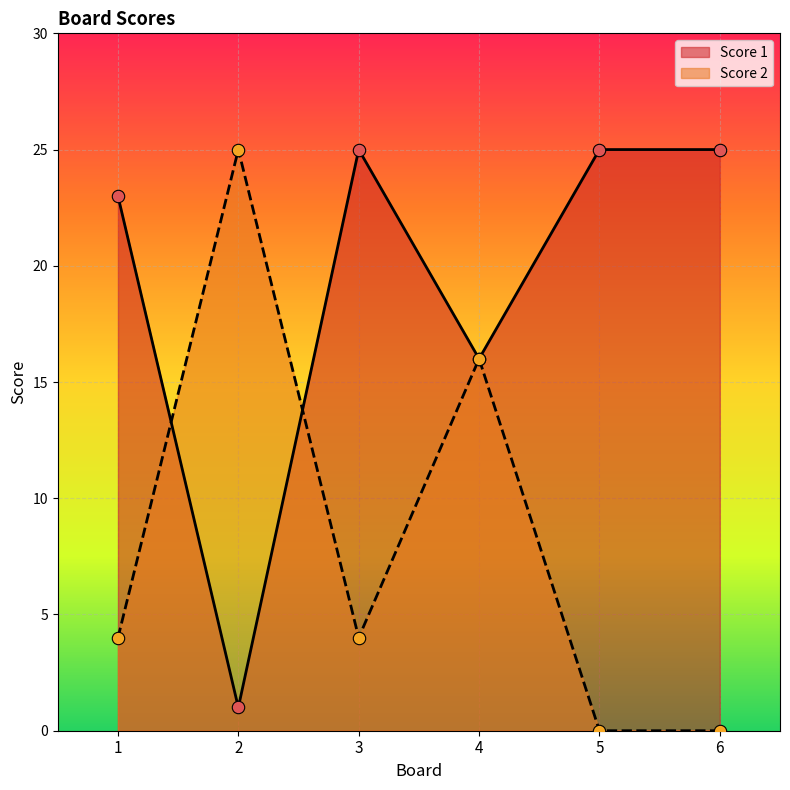

What are all the series names shown in the legend?

Score 1, Score 2